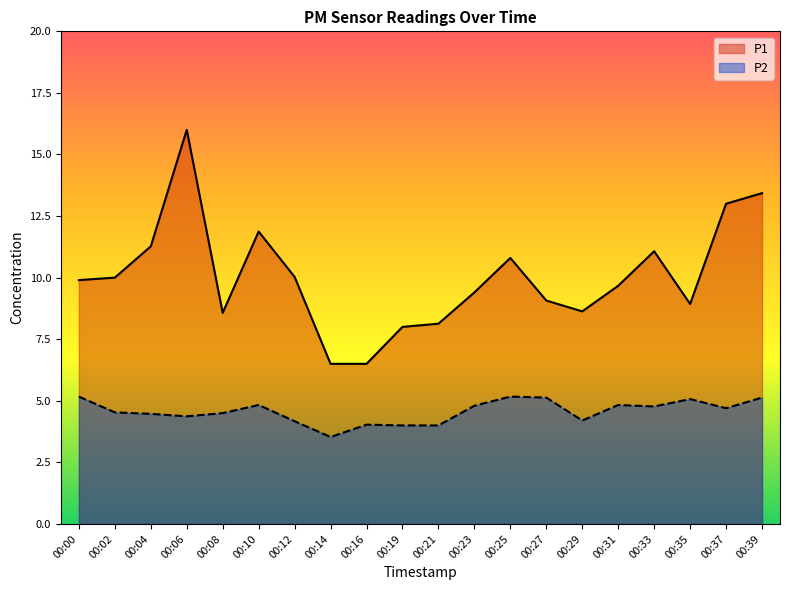

True or false: P2 has more than 1 interior local peaks.

True